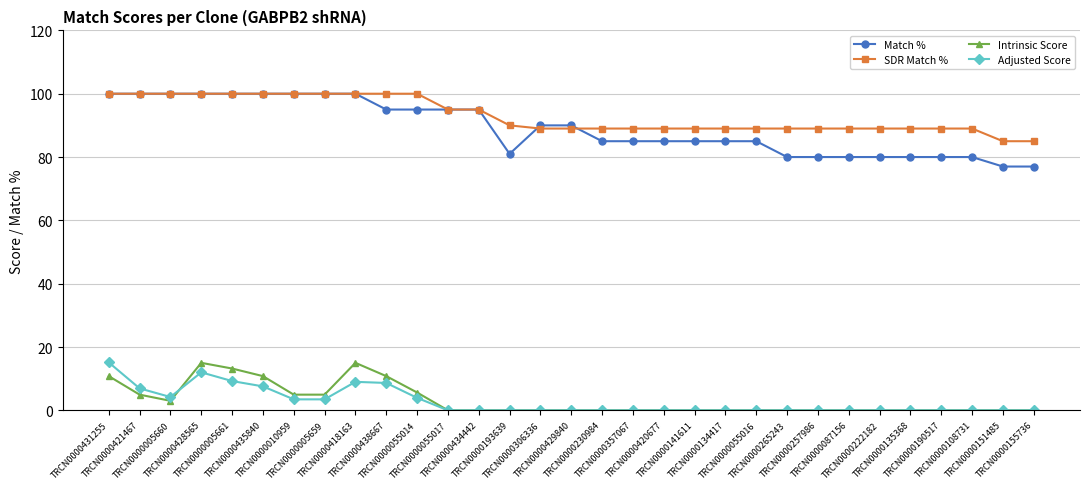

What is the highest value of the Match % series?

100.0